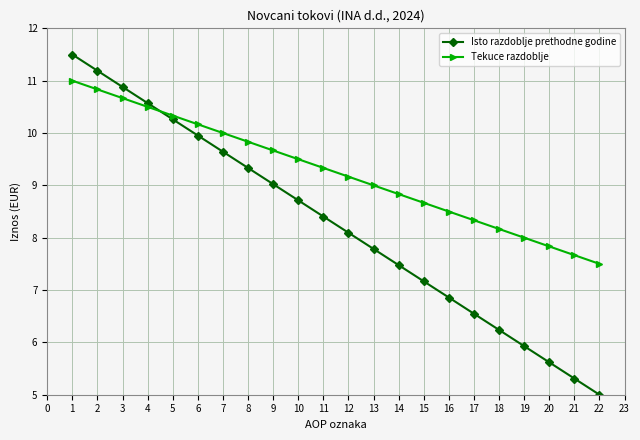

What is the minimum value shown in the chart?

5.0